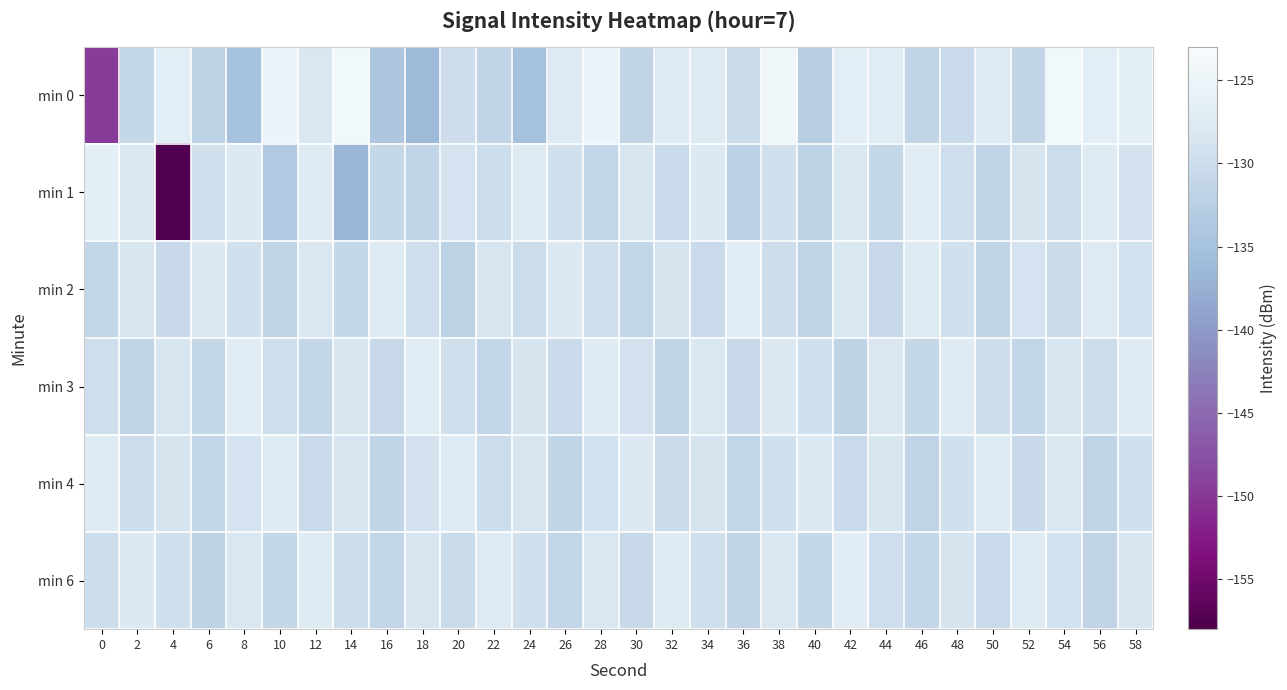

Reading left to right, transcribe all the data shown in this chart.

min 0: 0=-149.6	2=-130.8	4=-126.9	6=-131.9	8=-134.9	10=-125.3	12=-128.1	14=-124.0	16=-134.0	18=-136.4	20=-129.9	22=-131.2	24=-135.1	26=-127.8	28=-125.5	30=-131.2	32=-127.7	34=-127.4	36=-130.4	38=-124.4	40=-132.6	42=-126.9	44=-127.3	46=-131.4	48=-130.5	50=-127.7	52=-131.4	54=-124.0	56=-127.0	58=-126.5
min 1: 0=-126.5	2=-128.2	4=-157.6	6=-129.7	8=-127.9	10=-133.5	12=-127.5	14=-136.8	16=-130.9	18=-131.5	20=-128.9	22=-130.1	24=-127.5	26=-129.3	28=-131.2	30=-128.6	32=-130.4	34=-127.8	36=-132.1	38=-129.5	40=-131.7	42=-128.3	44=-130.9	46=-127.2	48=-129.8	50=-131.4	52=-128.7	54=-130.2	56=-127.6	58=-129.1
min 2: 0=-131.2	2=-128.4	4=-130.6	6=-127.9	8=-129.3	10=-131.5	12=-128.1	14=-130.8	16=-127.4	18=-129.7	20=-131.9	22=-128.5	24=-130.2	26=-127.8	28=-129.6	30=-131.1	32=-128.8	34=-130.5	36=-127.3	38=-129.9	40=-131.6	42=-128.2	44=-130.7	46=-127.5	48=-129.4	50=-131.3	52=-128.9	54=-130.3	56=-127.7	58=-129.2
min 3: 0=-129.8	2=-131.3	4=-128.6	6=-130.9	8=-127.2	10=-129.7	12=-131.0	14=-128.4	16=-130.7	18=-127.3	20=-129.6	22=-131.2	24=-128.7	26=-130.4	28=-127.6	30=-129.1	32=-131.5	34=-128.3	36=-130.6	38=-127.8	40=-129.3	42=-131.7	44=-128.1	46=-130.8	48=-127.4	50=-129.9	52=-131.1	54=-128.5	56=-130.2	58=-127.7
min 4: 0=-127.5	2=-130.1	4=-128.8	6=-131.2	8=-129.0	10=-127.6	12=-130.4	14=-128.5	16=-131.3	18=-129.1	20=-127.7	22=-130.2	24=-128.6	26=-131.4	28=-129.2	30=-127.8	32=-130.3	34=-128.7	36=-131.1	38=-129.3	40=-127.9	42=-130.5	44=-128.4	46=-131.5	48=-129.4	50=-127.4	52=-130.6	54=-128.3	56=-131.6	58=-129.5
min 6: 0=-130.1	2=-127.8	4=-129.3	6=-131.7	8=-128.2	10=-130.8	12=-127.4	14=-129.9	16=-131.1	18=-128.6	20=-130.3	22=-127.7	24=-129.5	26=-131.2	28=-128.3	30=-130.7	32=-127.5	34=-129.6	36=-131.4	38=-128.1	40=-130.9	42=-127.2	44=-129.8	46=-131.0	48=-128.7	50=-130.4	52=-127.6	54=-129.2	56=-131.5	58=-128.4